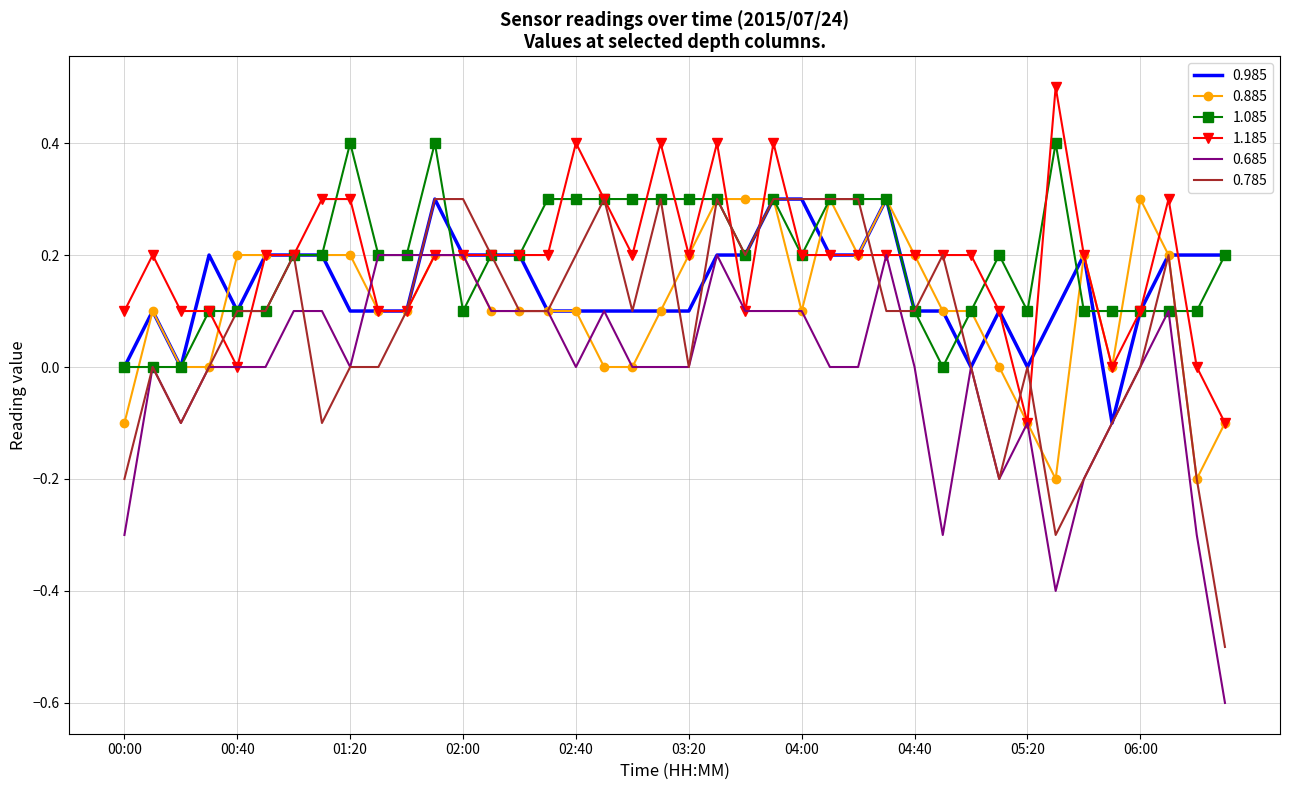

What is the lowest value of the 0.785 series?

-0.5